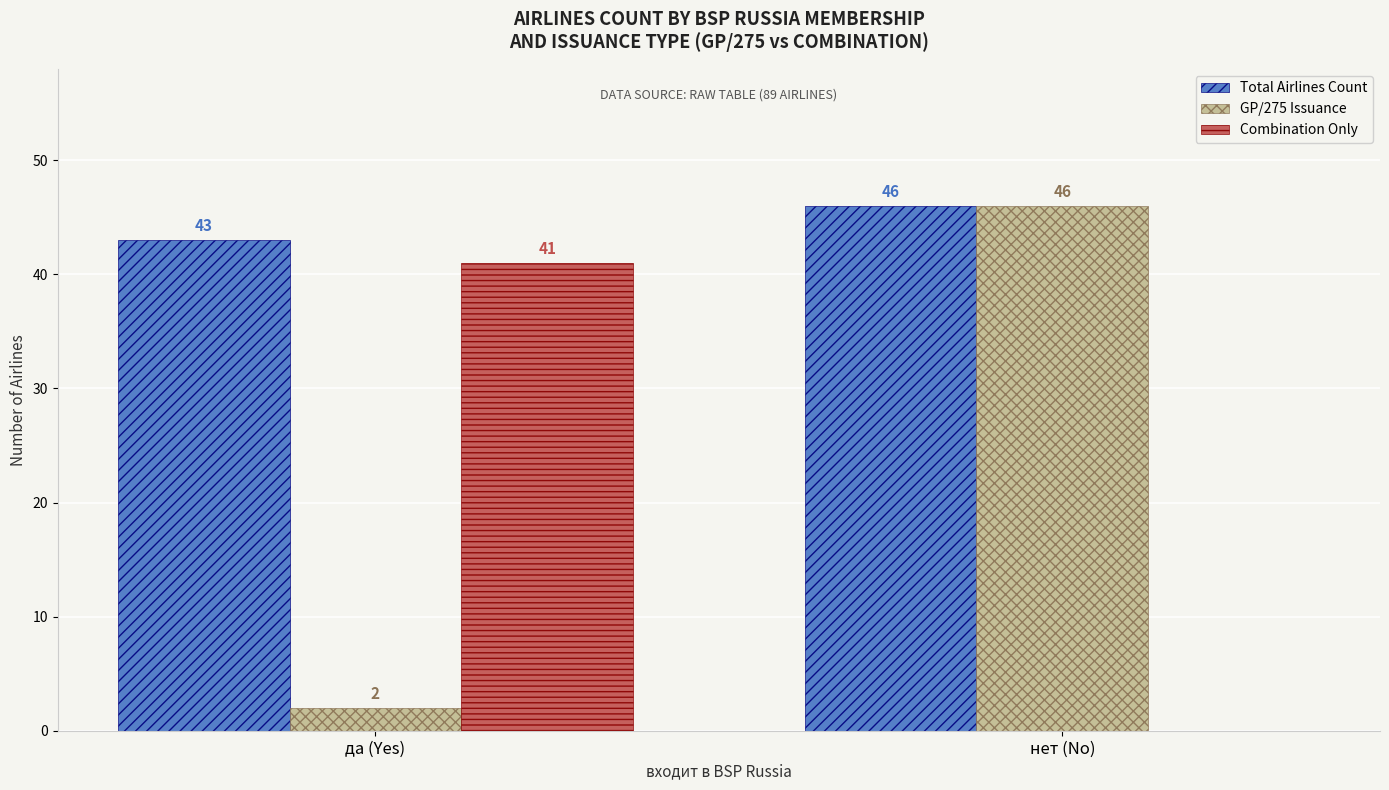

What is the sum of all Combination Only values?

41